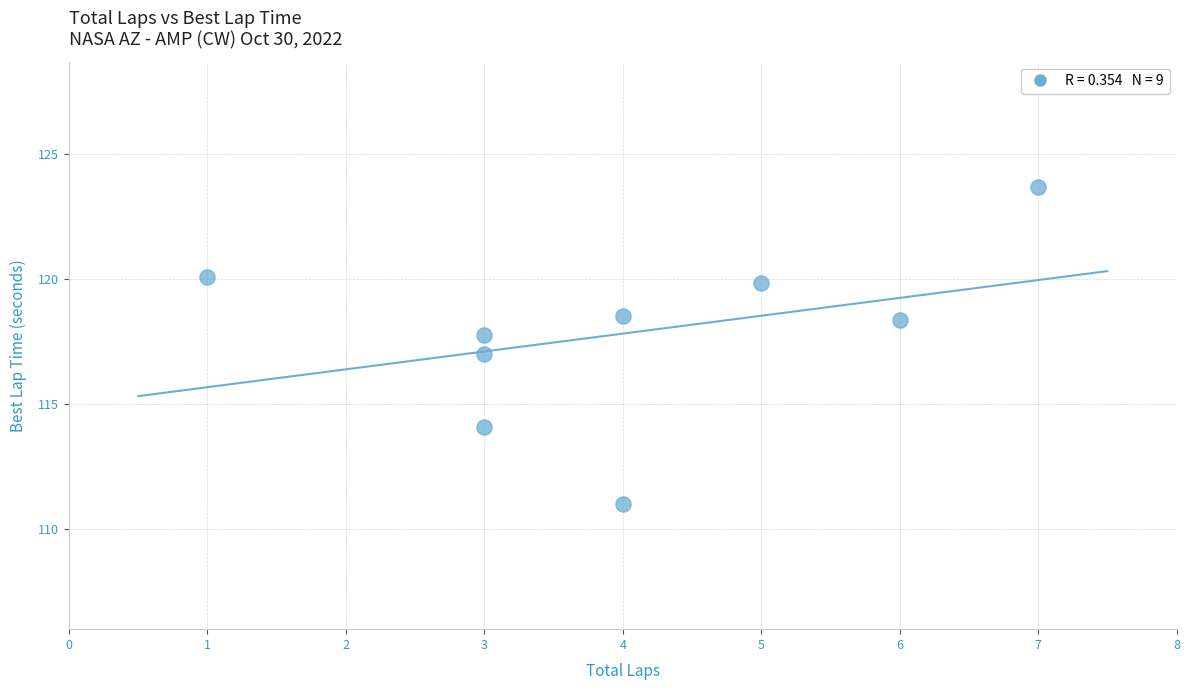

What is the average Y value?

117.8